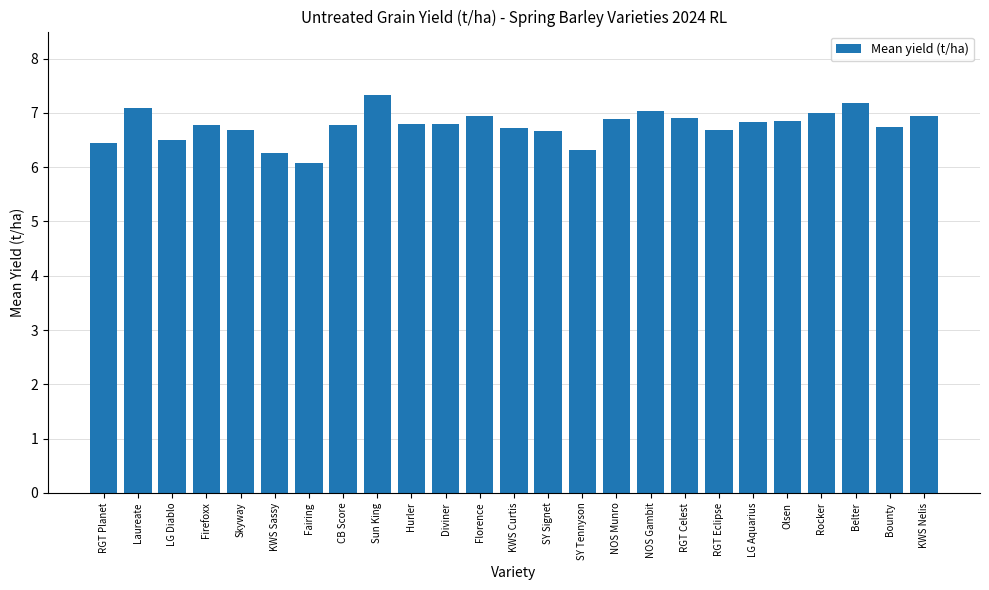

What is the change in value from Firefoxx to Olsen?

+0.1